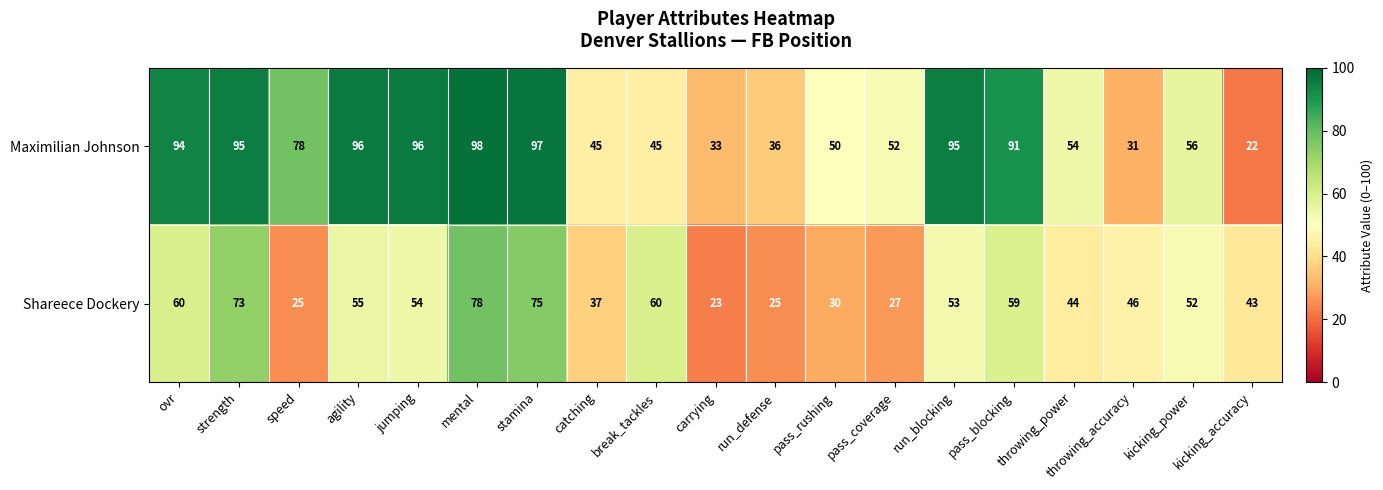

Rank the series by their maximum value, from highest to lowest.

Maximilian Johnson, Shareece Dockery